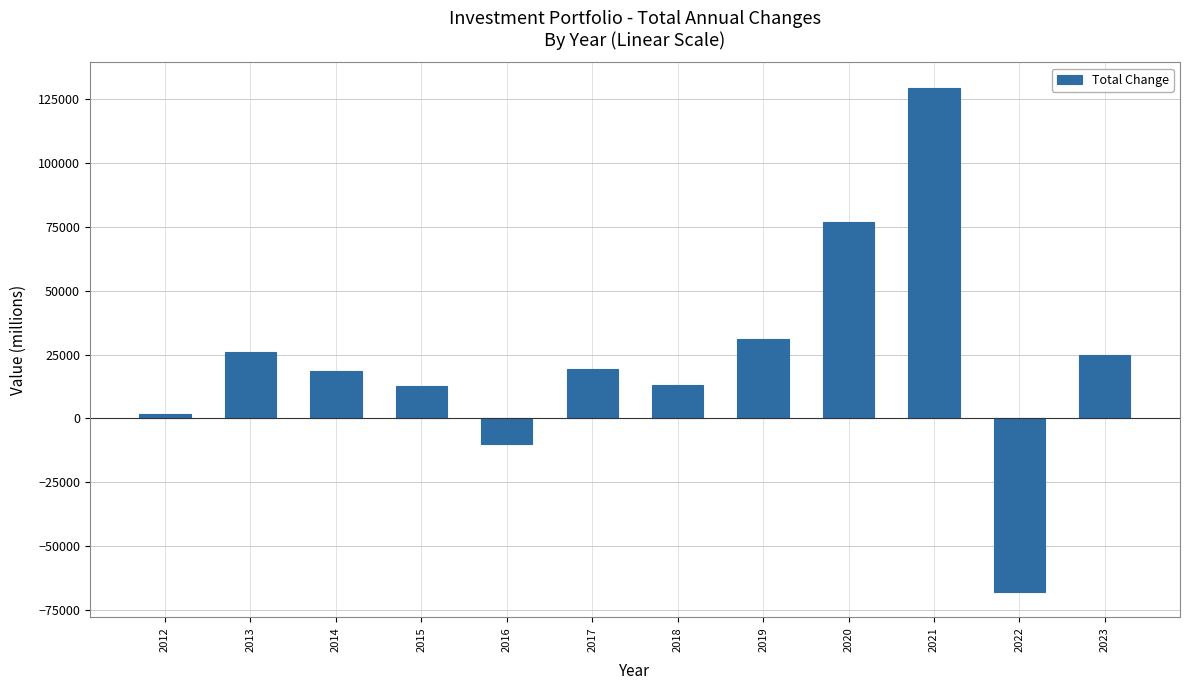

How many series are shown in this chart?

1